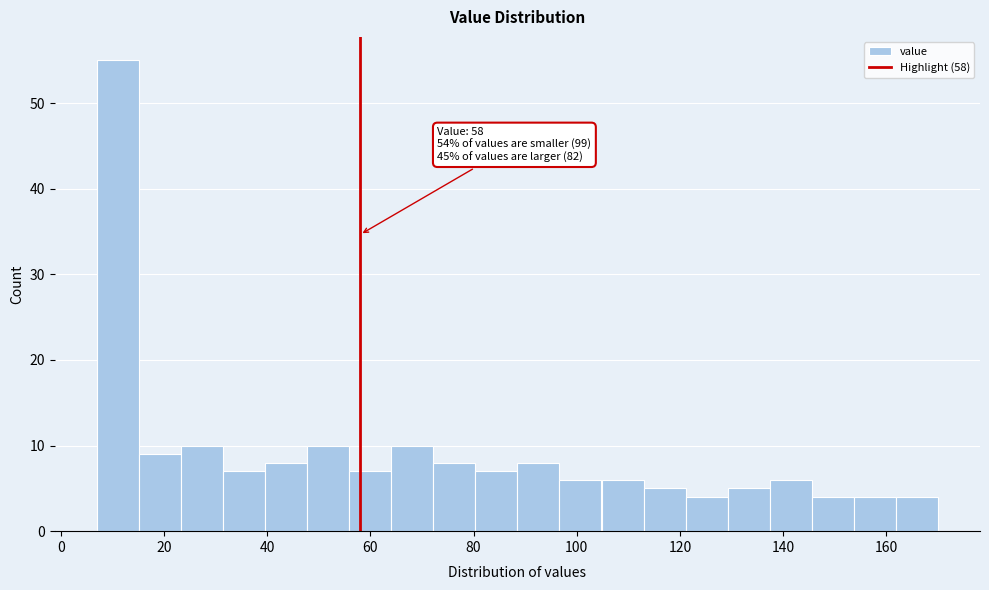

Over which range of the x-axis is the bar tallest?

8 to 16